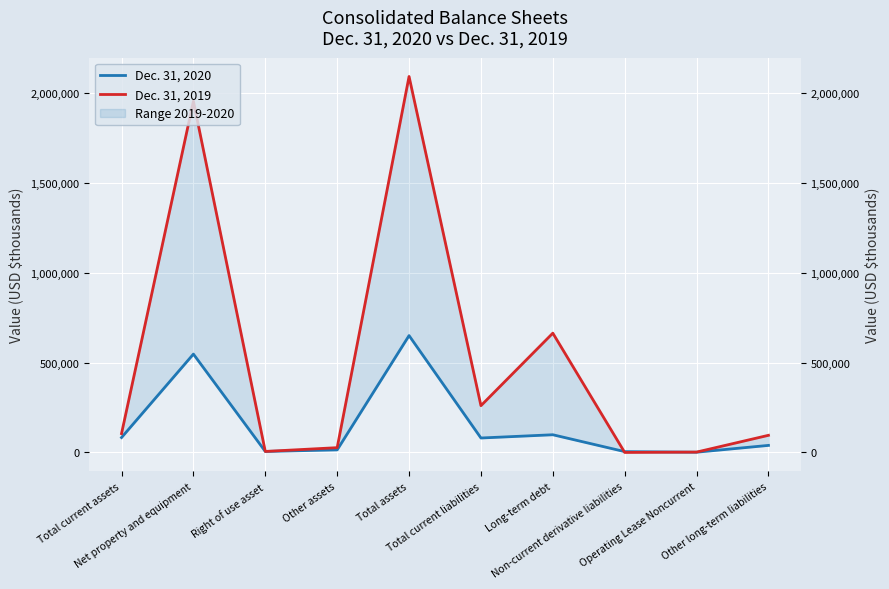

Which series has the widest spread of values?

Dec. 31, 2019